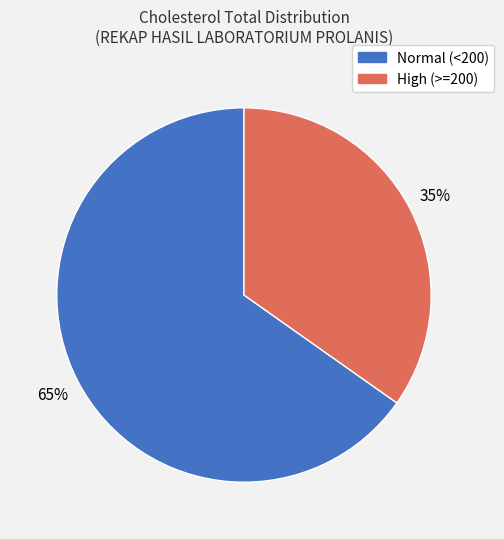

To the nearest percent, what is the difference between the largest and smallest slice percentages?

30%